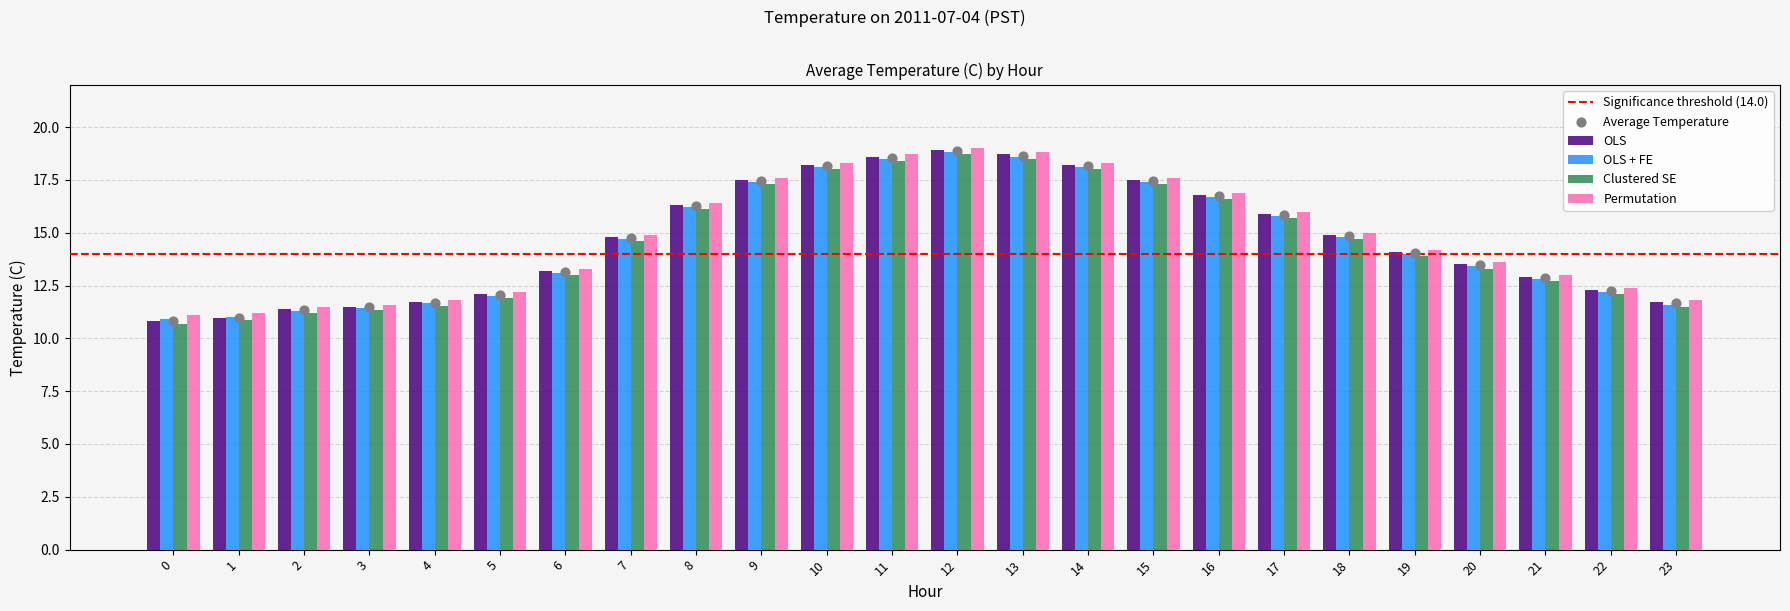

Which series reaches the maximum Y coordinate?

Permutation